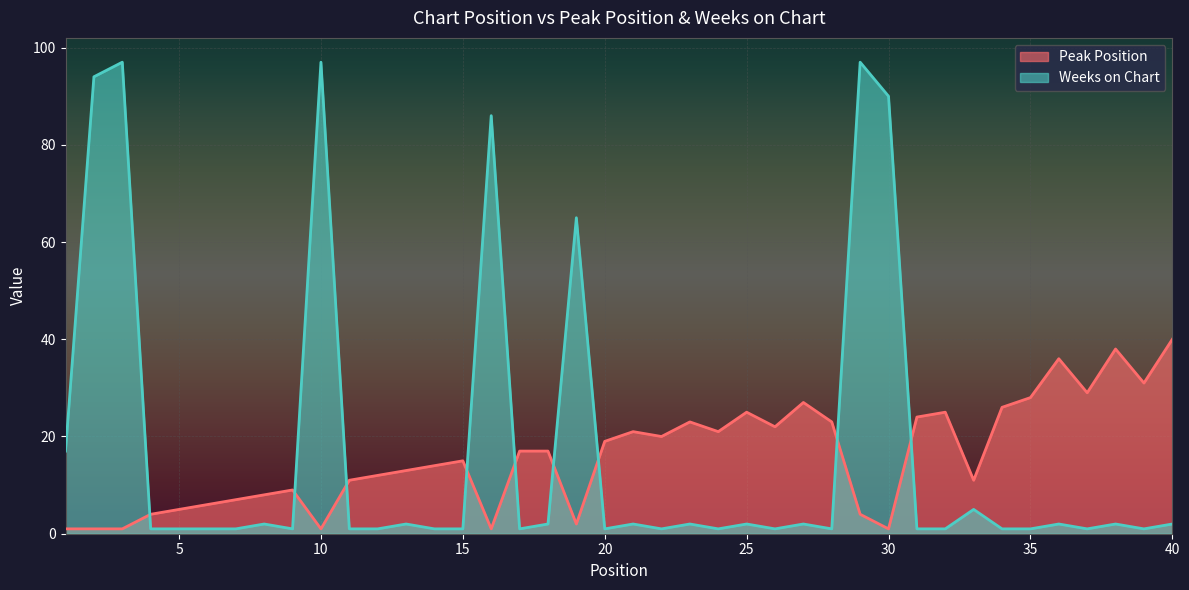

List the labels in order of Weeks on Chart value, largest first.

3, 10, 29, 2, 30, 16, 19, 1, 33, 8, 13, 18, 21, 23, 25, 27, 36, 38, 40, 4, 5, 6, 7, 9, 11, 12, 14, 15, 17, 20, 22, 24, 26, 28, 31, 32, 34, 35, 37, 39